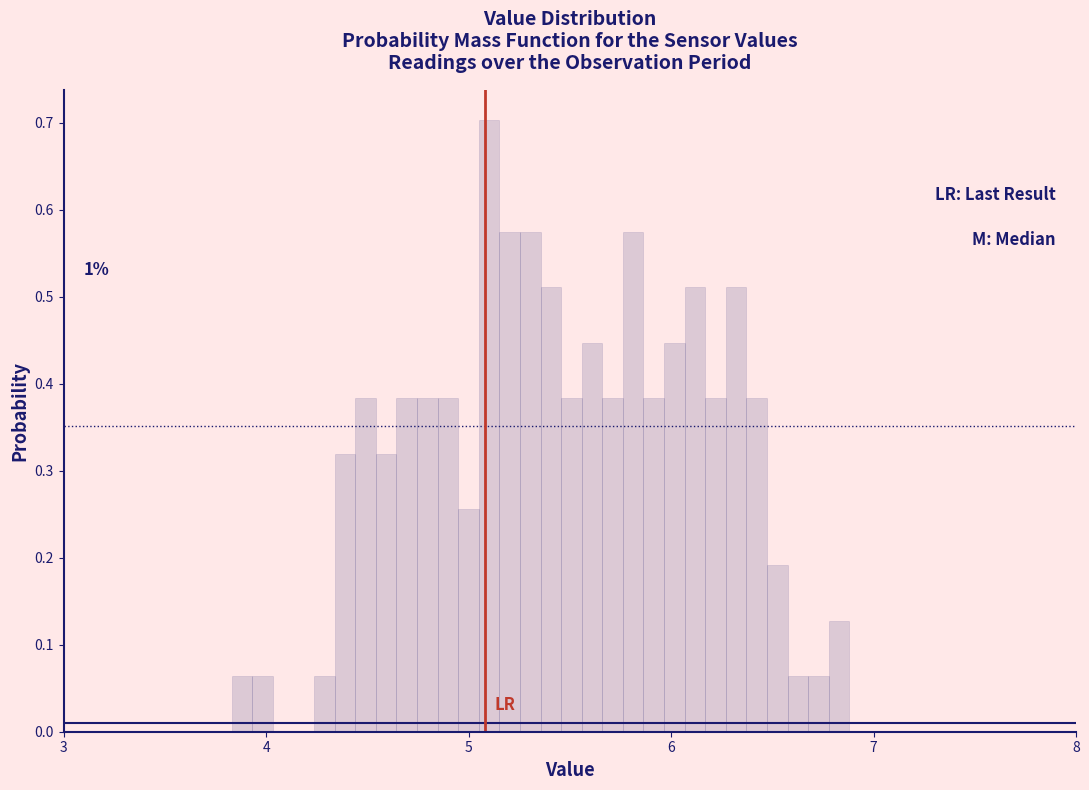

Around what value on the x-axis is the tallest bar? Give the approximate position of its centre, as read against the axis.

5.1